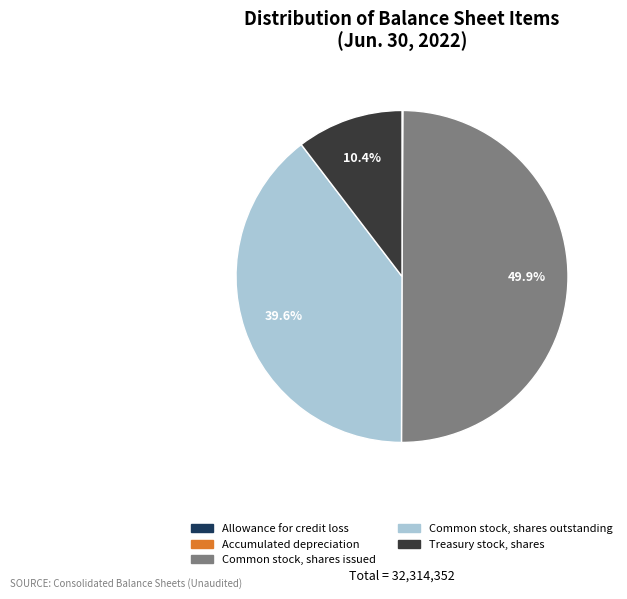

Which has a higher value, Treasury stock, shares or Common stock, shares outstanding?

Common stock, shares outstanding